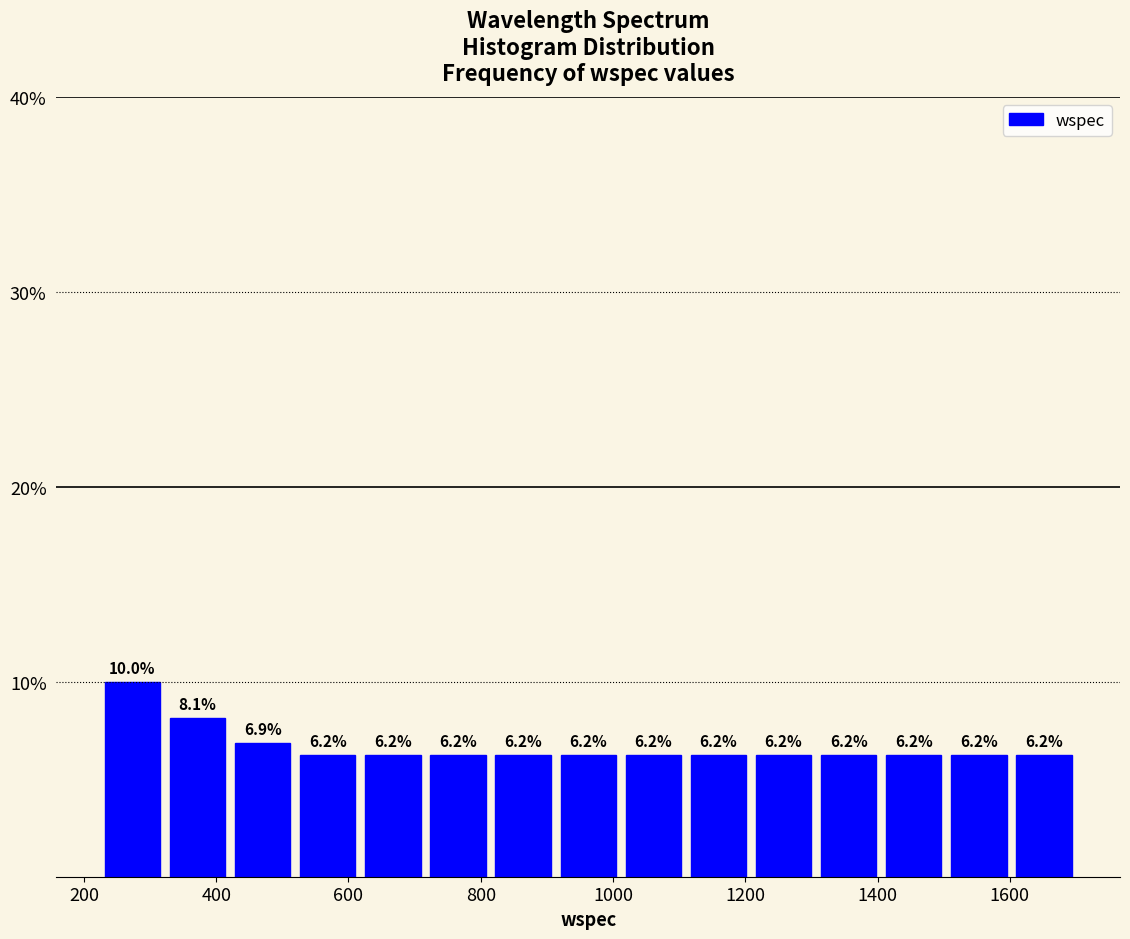

Over which range of the x-axis is the bar tallest?

220 to 320